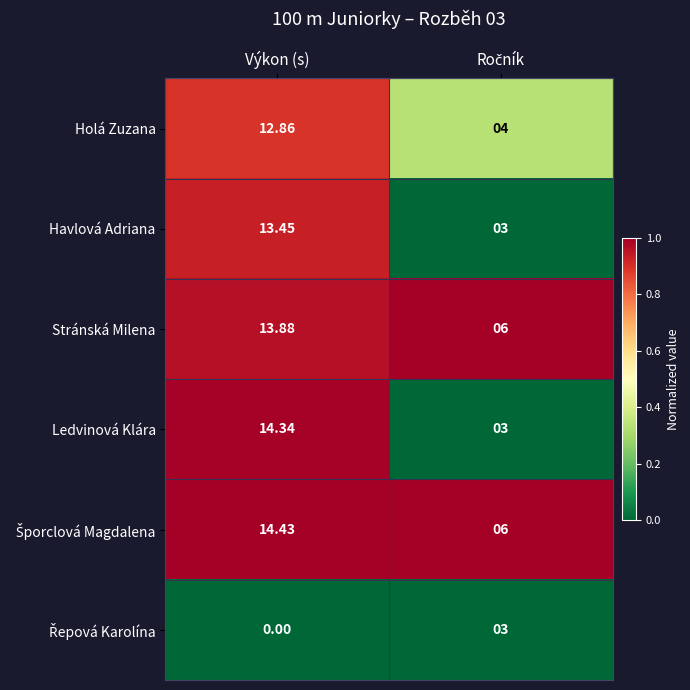

Which series has the largest range (max minus min)?

Ledvinová Klára